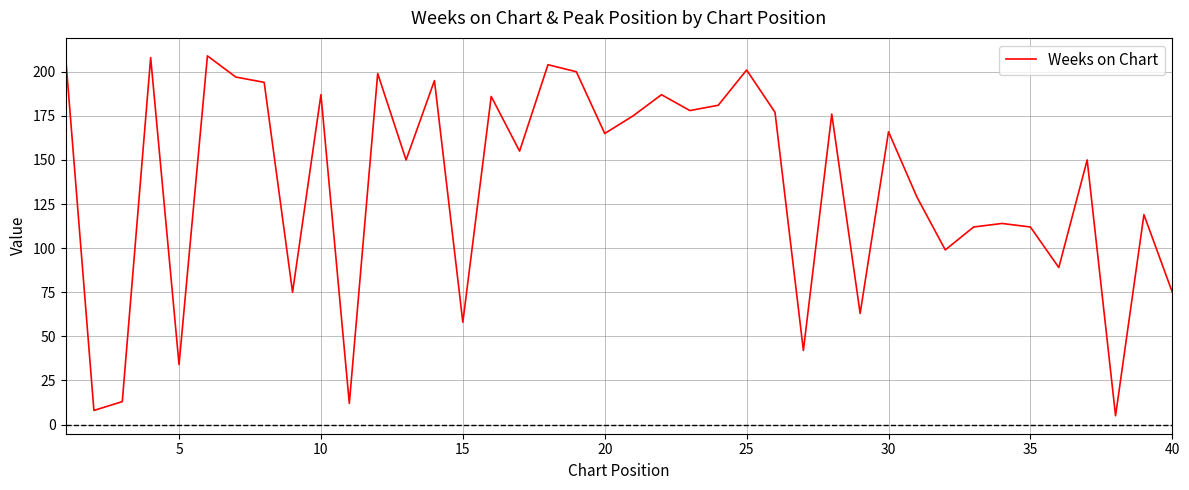

Reading left to right, list all the values displayed in this chart.

209	8	13	208	34	209	197	194	75	187	12	199	150	195	58	186	155	204	200	165	175	187	178	181	201	177	42	176	63	166	129	99	112	114	112	89	150	5	119	75